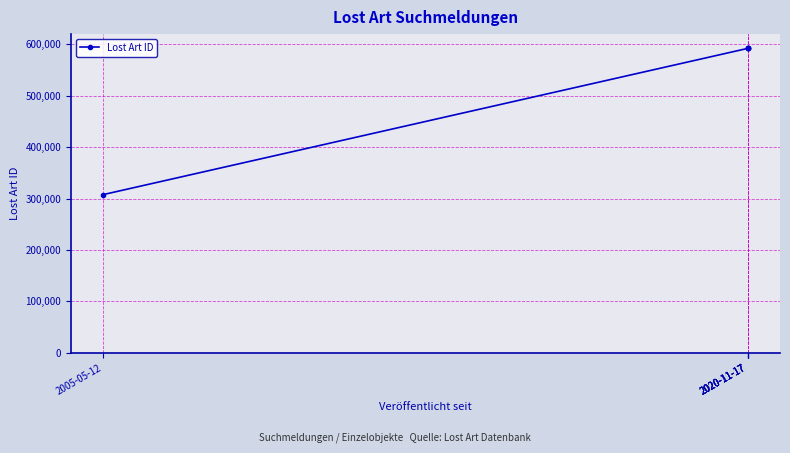

Where does the data first go above 592247?

2020-11-17